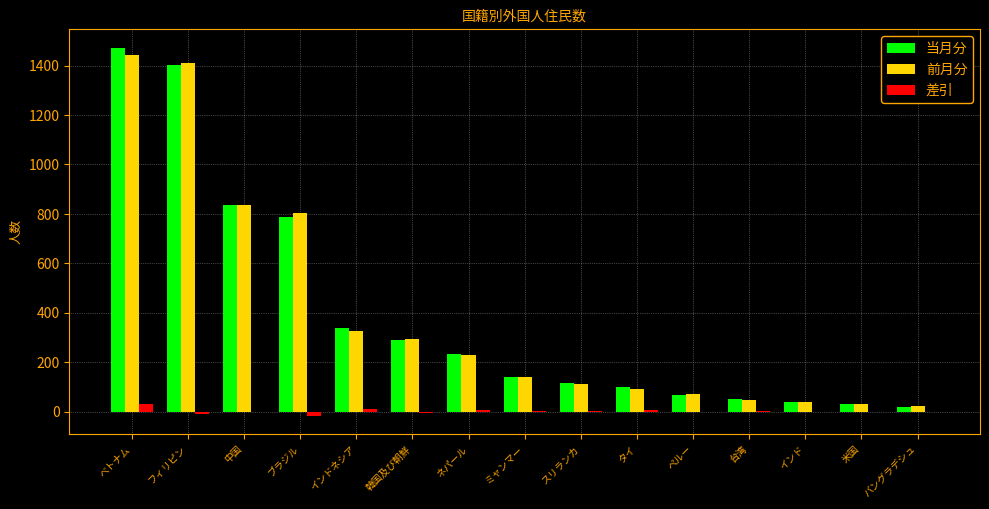

The 前月分 series shows 432 at 韓国及び朝鮮. True or false?

False